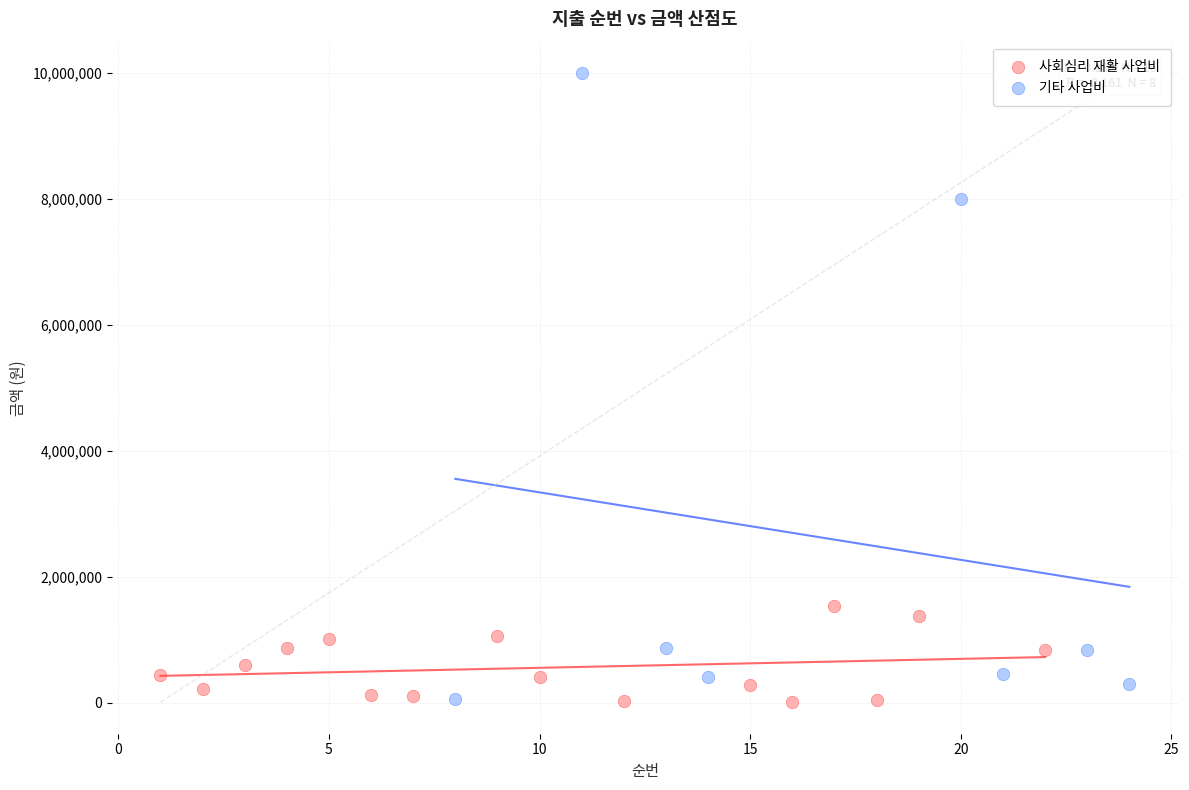

Which series has the largest Y range (max minus min)?

기타 사업비